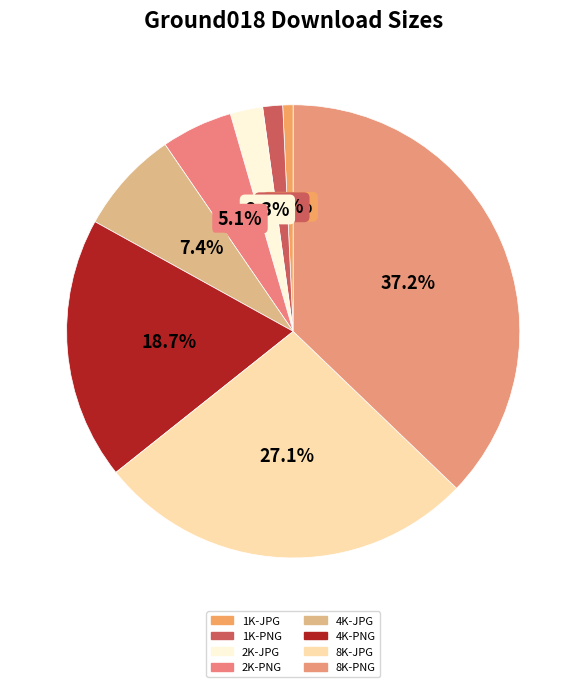

True or false: 2K-PNG accounts for 5% of the total.

True